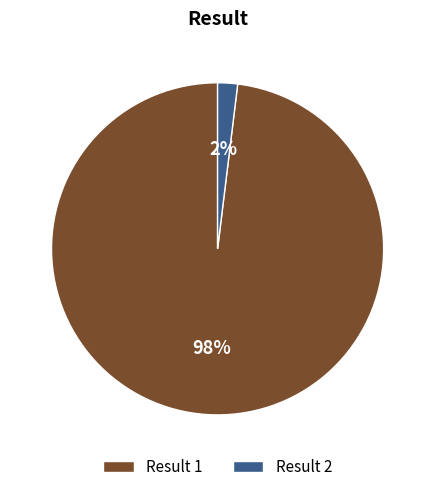

To the nearest percent, what portion does Result 1 represent?

98%